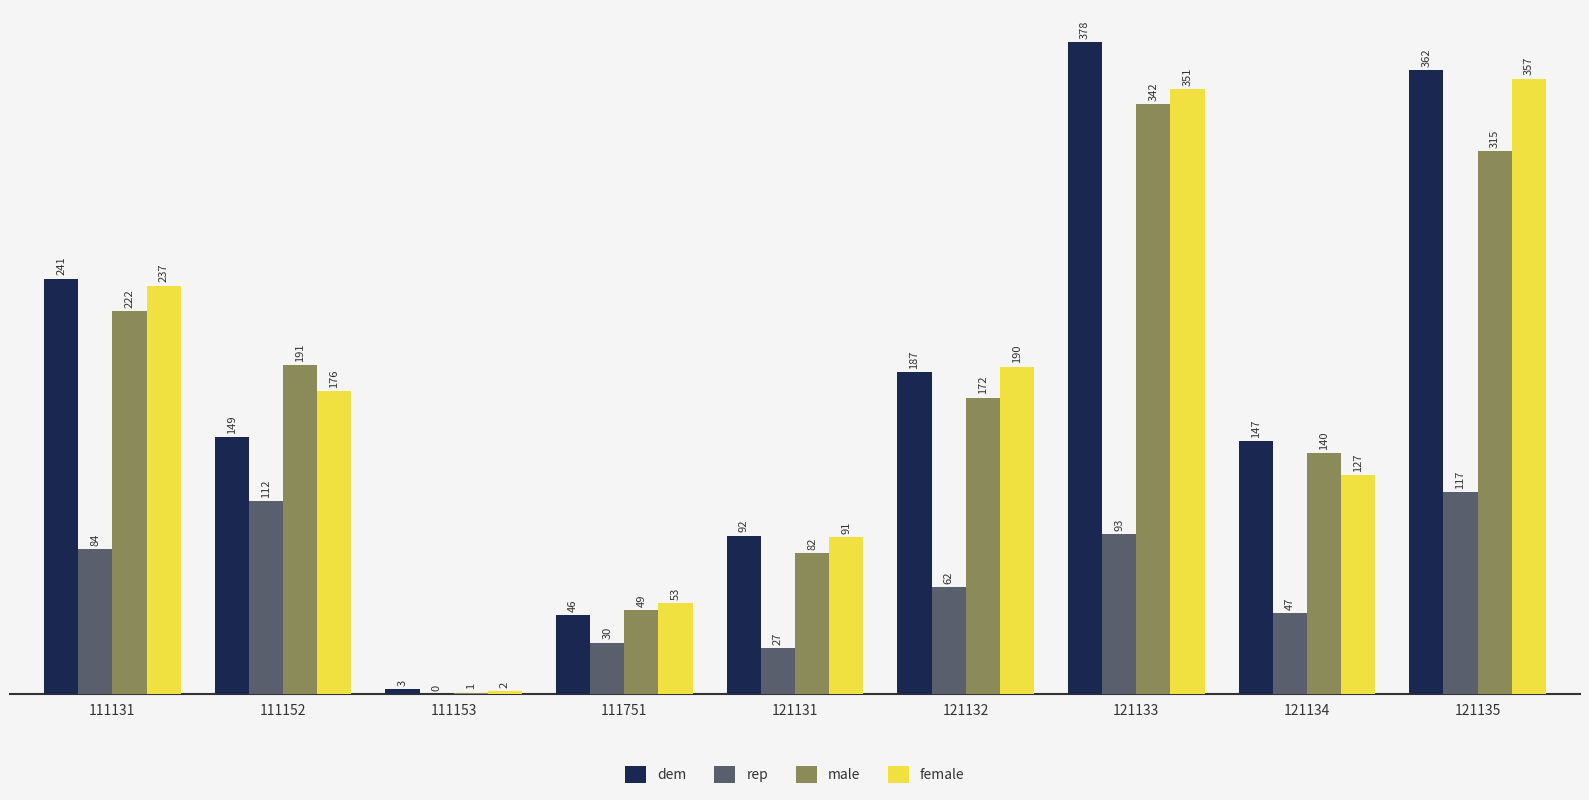

Where does the male series first go above 172?

111131